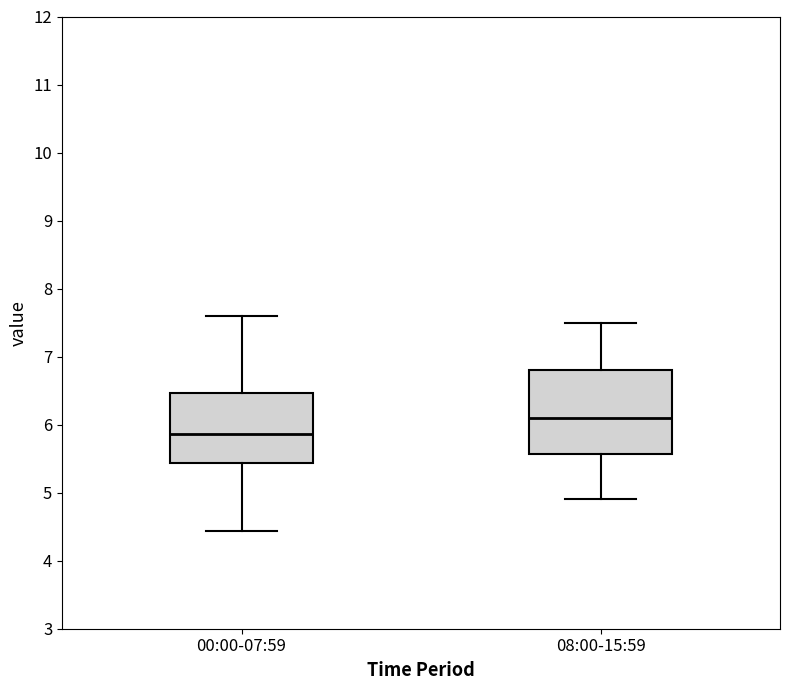

Where does the upper whisker of the box for 08:00-15:59 end on the y-axis? The values are not printed on the chart, so give them approximately, as read against the axis.

7.5